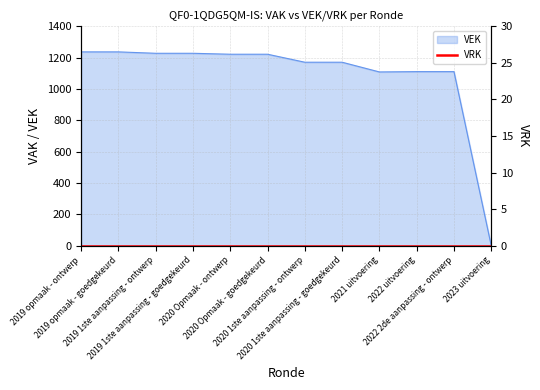

Rank the categories by value from highest to lowest.

2019 opmaak - ontwerp, 2019 opmaak - goedgekeurd, 2019 1ste aanpassing - ontwerp, 2019 1ste aanpassing - goedgekeurd, 2020 Opmaak - ontwerp, 2020 Opmaak - goedgekeurd, 2020 1ste aanpassing - ontwerp, 2020 1ste aanpassing - goedgekeurd, 2022 uitvoering, 2022 2de aanpassing - ontwerp, 2021 uitvoering, 2023 uitvoering